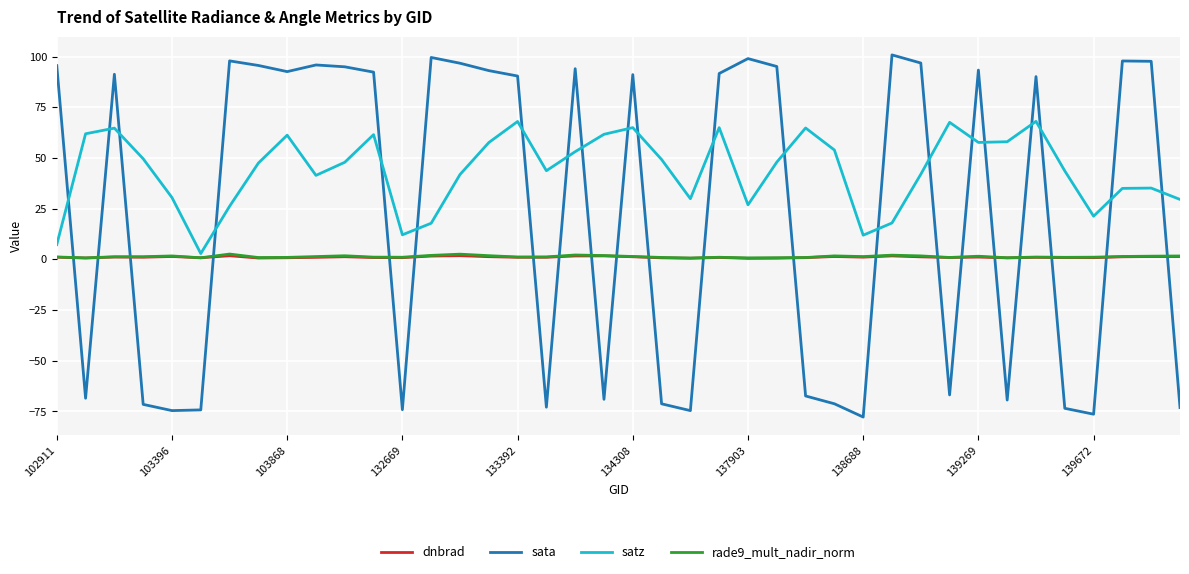

What is the highest value of the sata series?

100.9